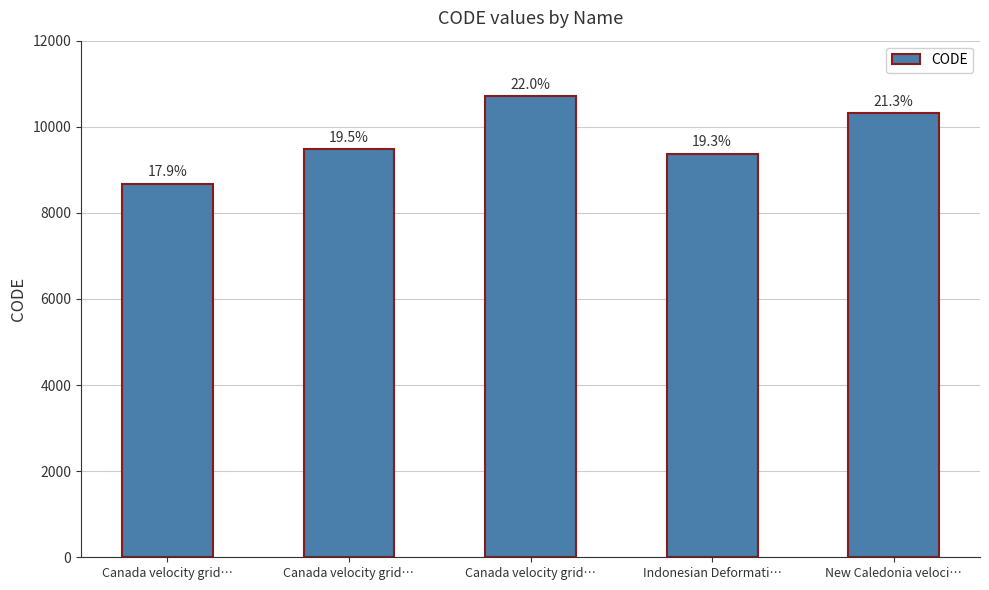

Does the chart contain any negative values?

No